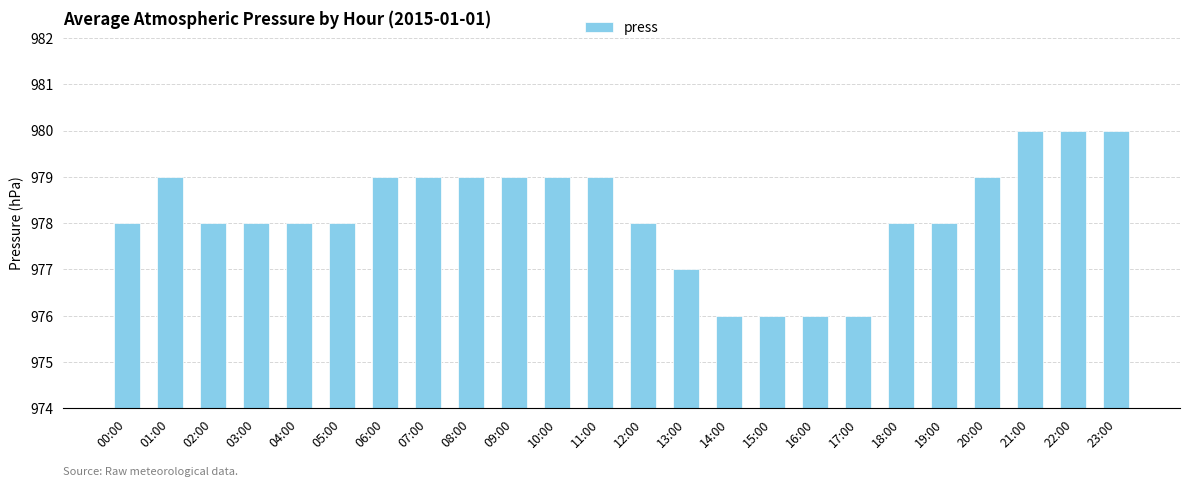

Reading left to right, what are all the values shown in this chart?

00:00=978	01:00=979	02:00=978	03:00=978	04:00=978	05:00=978	06:00=979	07:00=979	08:00=979	09:00=979	10:00=979	11:00=979	12:00=978	13:00=977	14:00=976	15:00=976	16:00=976	17:00=976	18:00=978	19:00=978	20:00=979	21:00=980	22:00=980	23:00=980